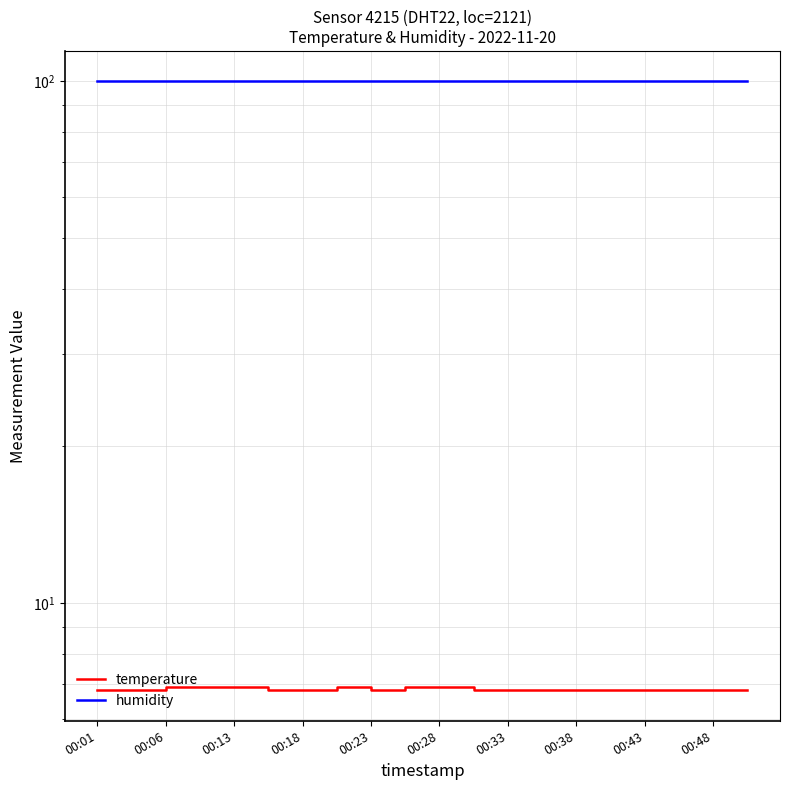

Which series has the largest range (max minus min)?

temperature